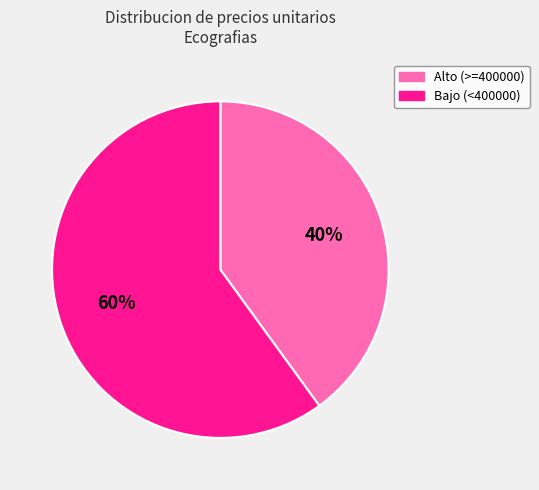

Which category accounts for the majority?

Bajo (<400000)